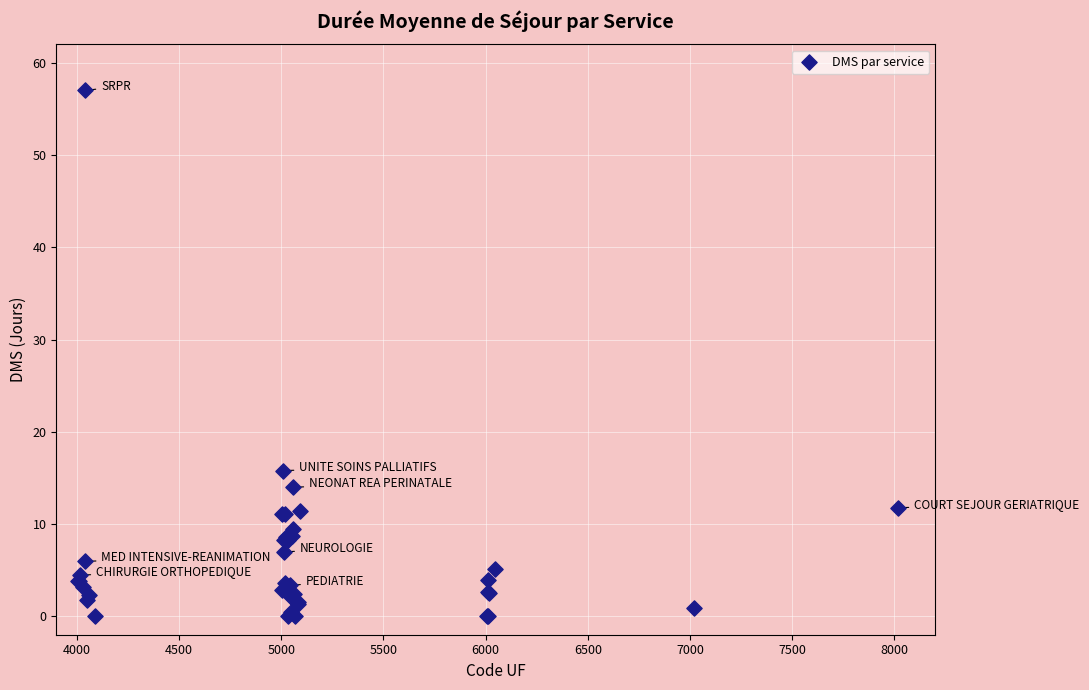

What Y value in the scatter plot is closest to 28?

15.8